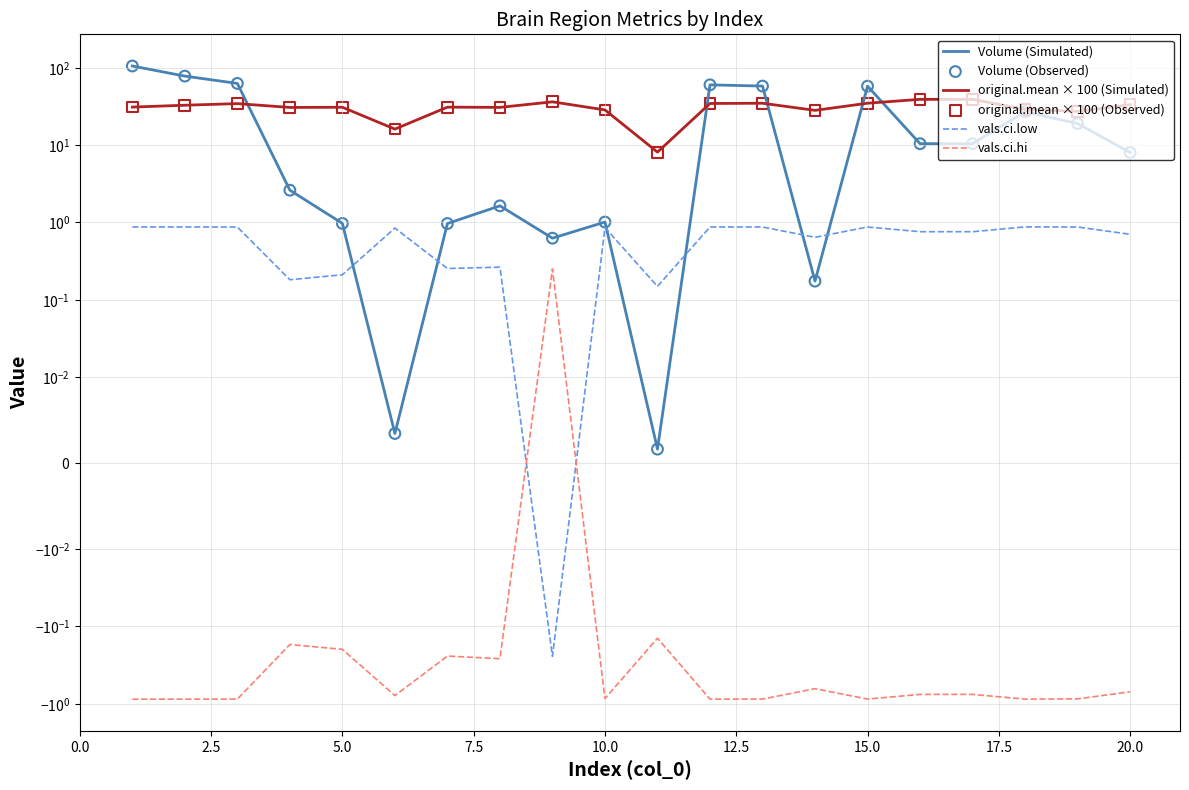

Which series reaches the minimum Y coordinate?

vals.ci.hi